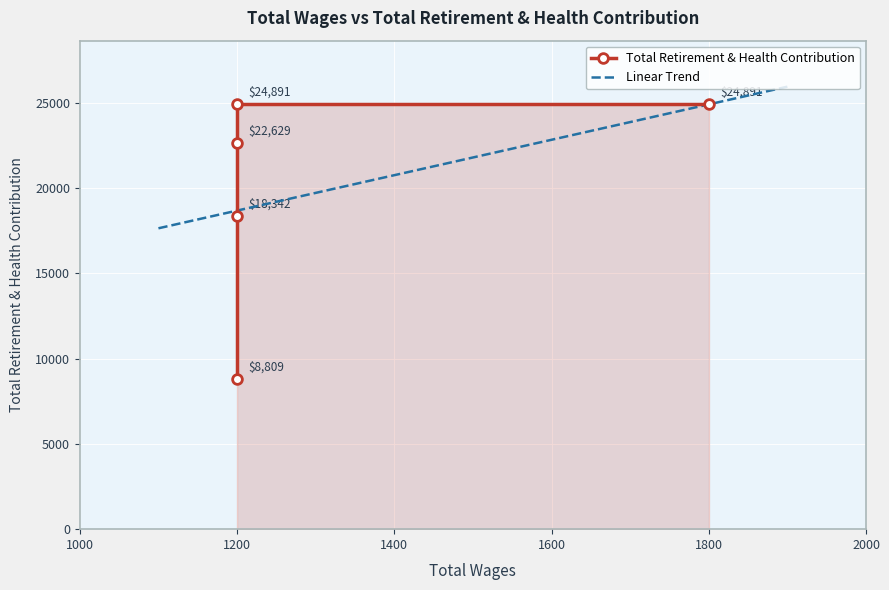

How many interior local peaks (higher than both neighbors) does the data have?

1